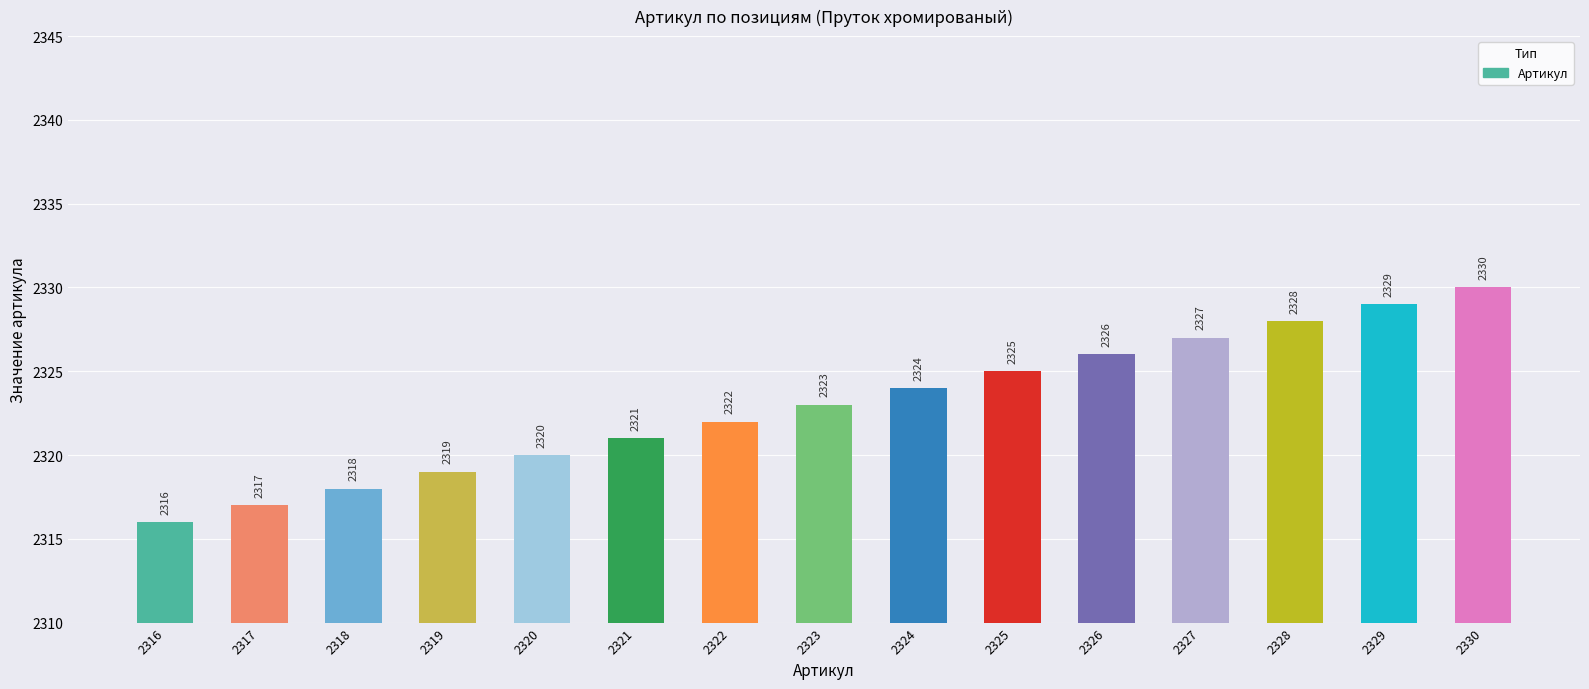

Between 2329 and 2324, which is larger?

2329